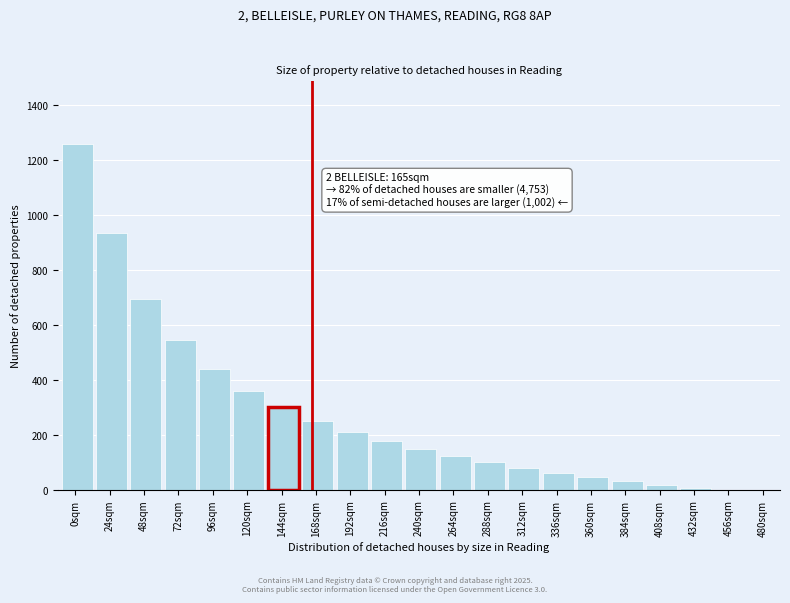

Reading left to right, extract all data points from this chart.

0sqm=1261	24sqm=935	48sqm=695	72sqm=544	96sqm=439	120sqm=361	144sqm=300	168sqm=252	192sqm=211	216sqm=177	240sqm=148	264sqm=123	288sqm=100	312sqm=80	336sqm=62	360sqm=46	384sqm=32	408sqm=18	432sqm=6	456sqm=0